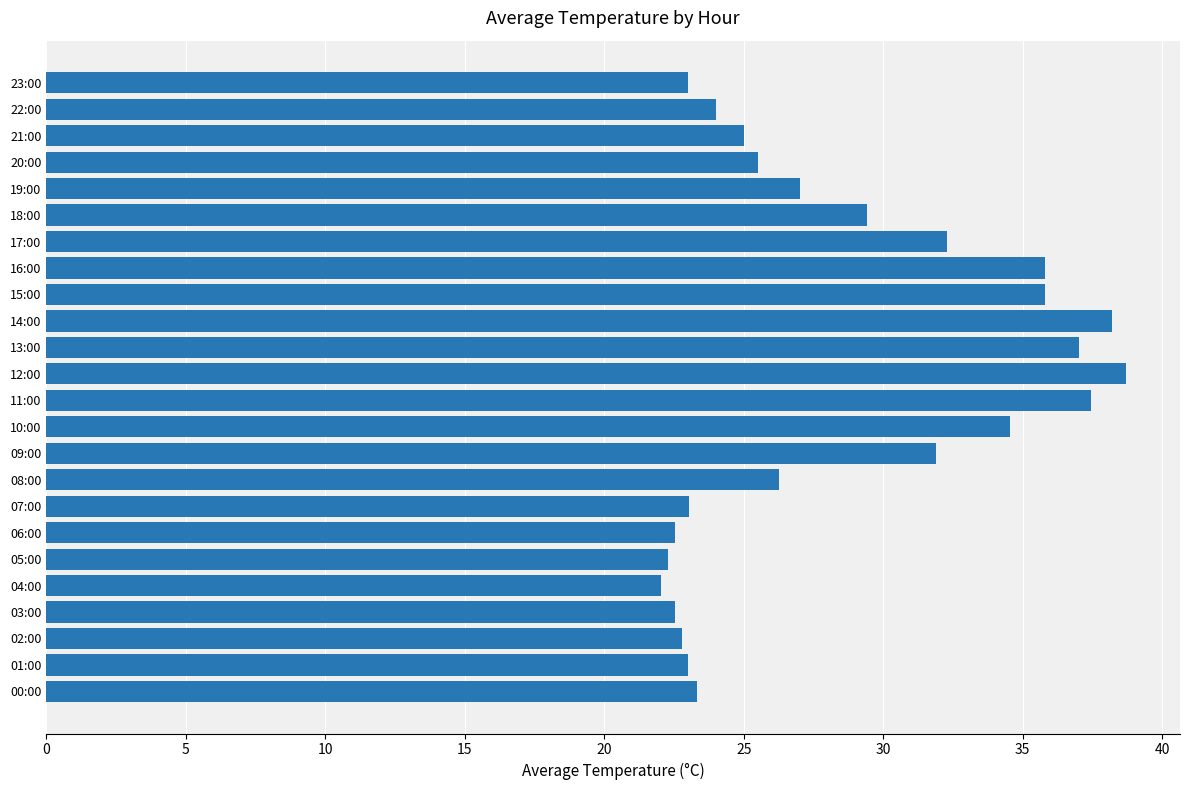

At which label is the value closest to 30?

18:00